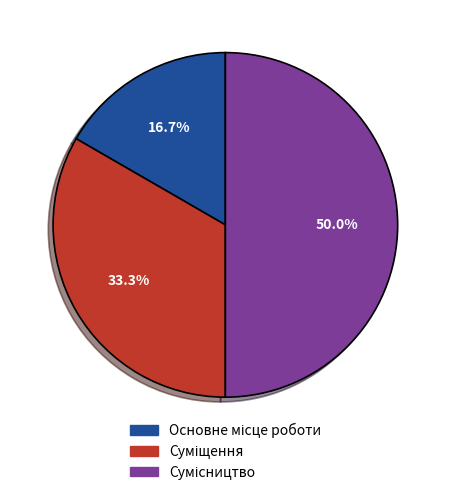

Count the number of slices in the pie.

3